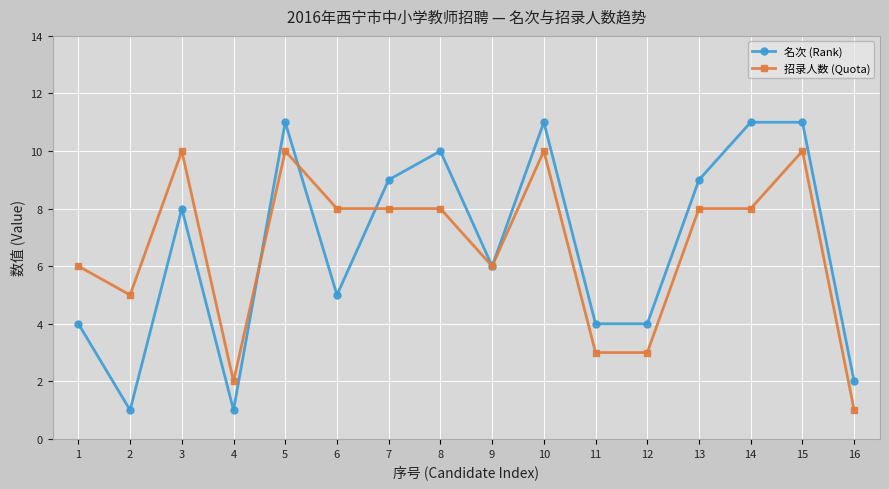

What is the maximum value shown in the chart?

11